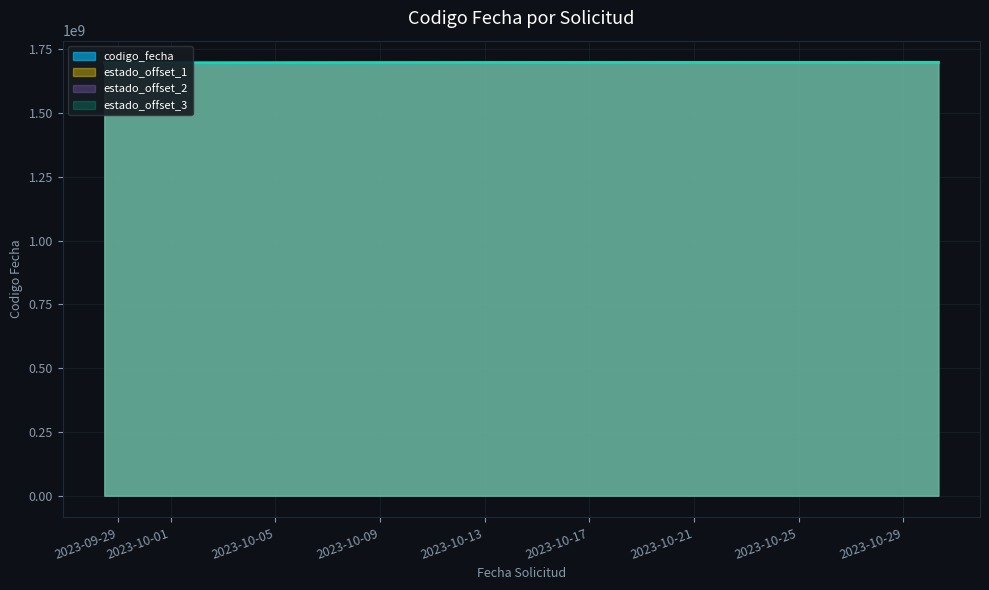

The chart shows a value of 1697630746 at 2023-10-16 09:29:20. True or false?

True